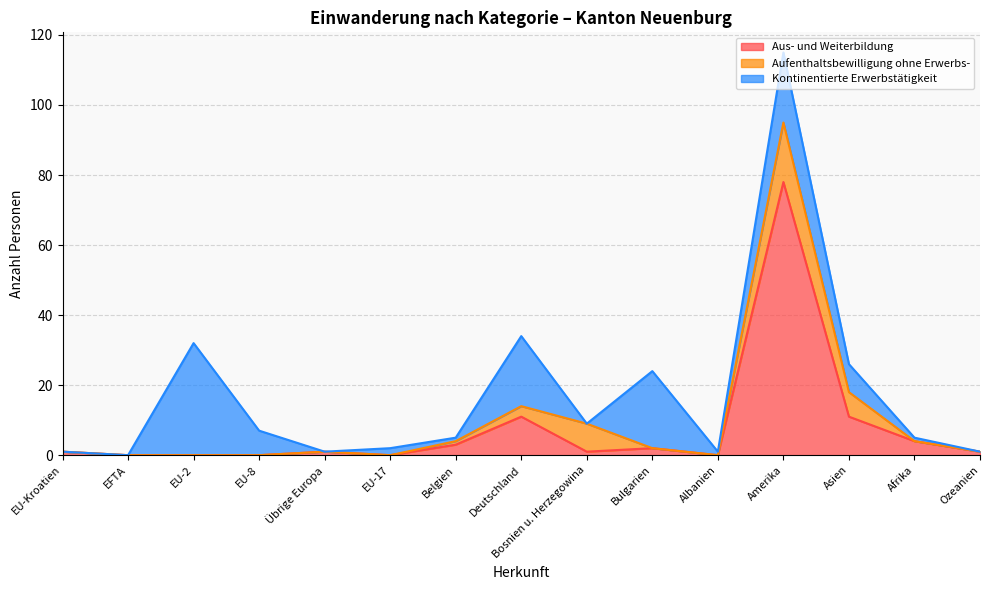

Reading right to left, list all the values displayed in this chart.

Aus- und Weiterbildung: 1	4	11	78	0	2	1	11	3	0	1	0	0	0	1
Aufenthaltsbewilligung ohne Erwerbs-: 0	0	7	17	0	0	8	3	1	0	0	0	0	0	0
Kontinentierte Erwerbstätigkeit: 0	1	8	20	1	22	0	20	1	2	0	7	32	0	0